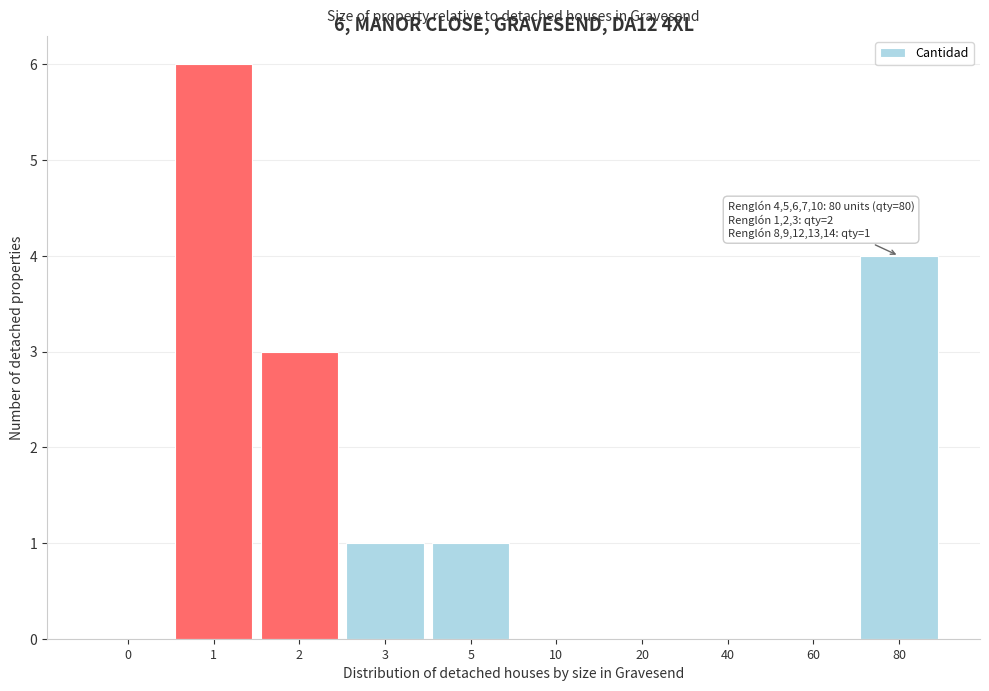

Reading right to left, list all the values displayed in this chart.

80=4	60=0	40=0	20=0	10=0	5=1	3=1	2=3	1=6	0=0